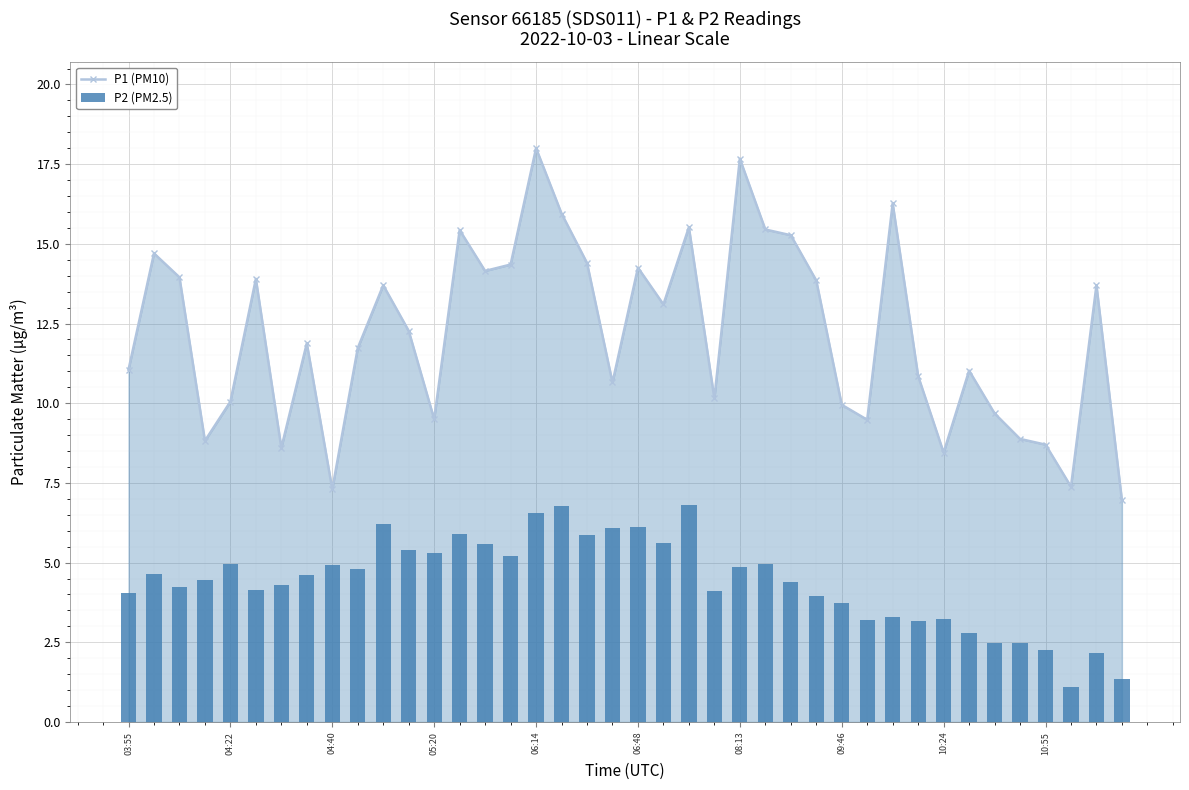

True or false: P1 (PM10) has a value of 9.9 at 09:46.

True